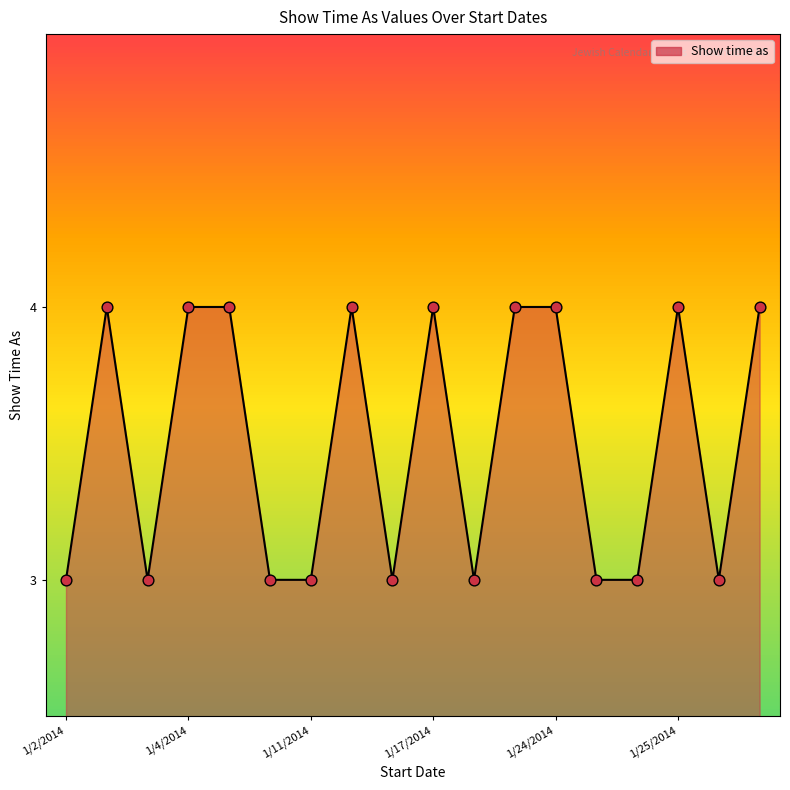

What is the minimum value shown in the chart?

3